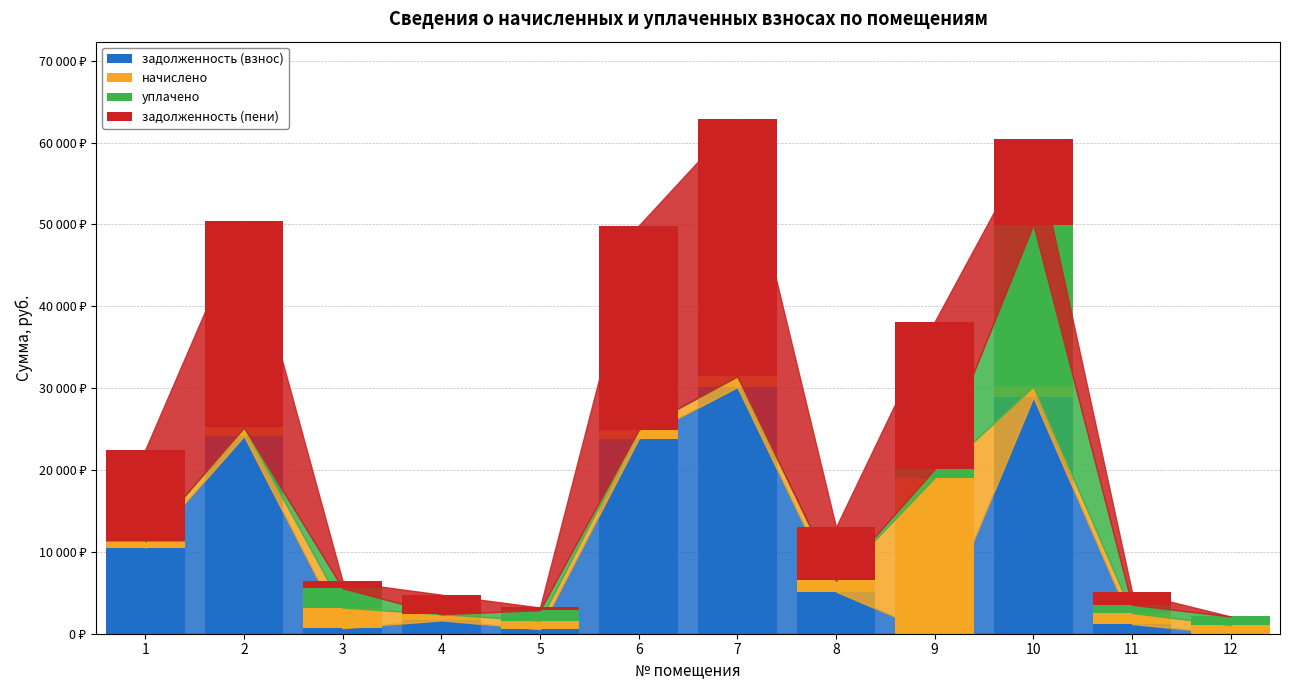

Does the chart contain stacked bars?

Yes